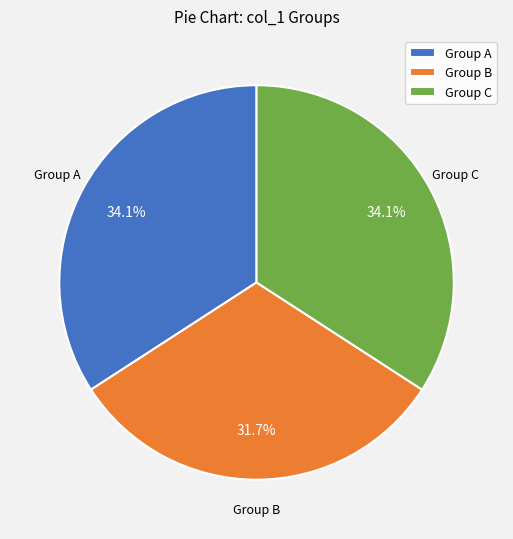

Does any single category account for the majority?

No